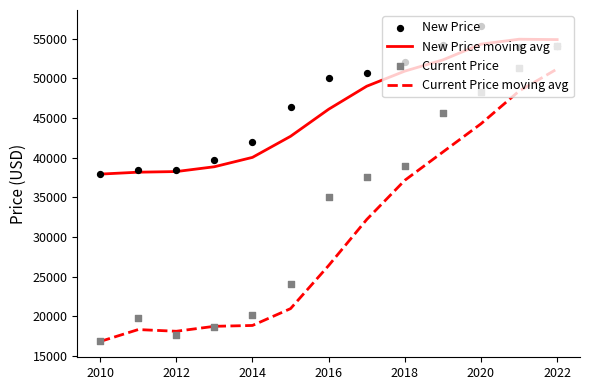

Which series contains the highest Y value?

New Price